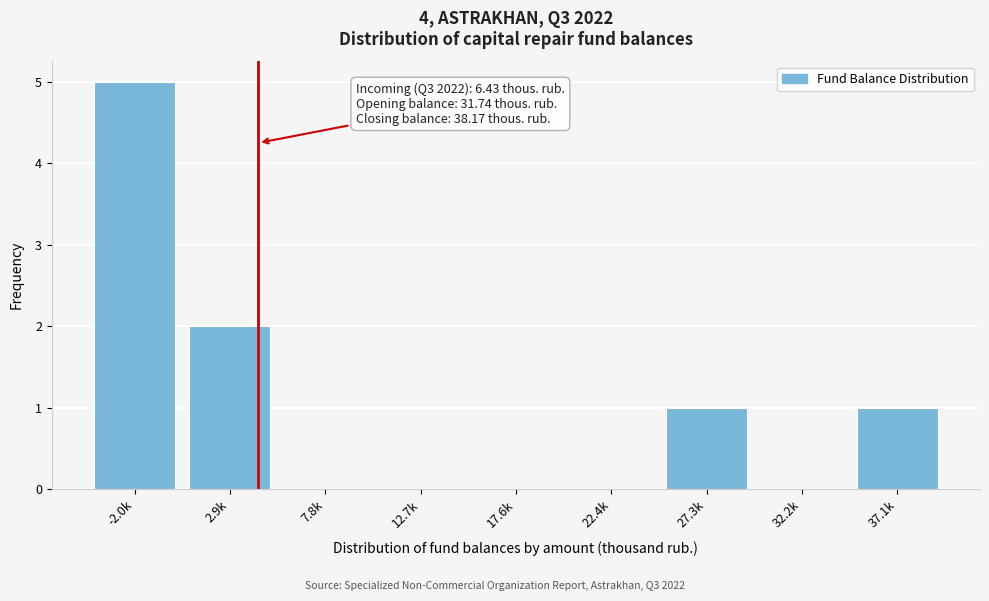

Reading left to right, list all the values displayed in this chart.

-2.0k=5	2.9k=2	7.8k=0	12.7k=0	17.6k=0	22.4k=0	27.3k=1	32.2k=0	37.1k=1